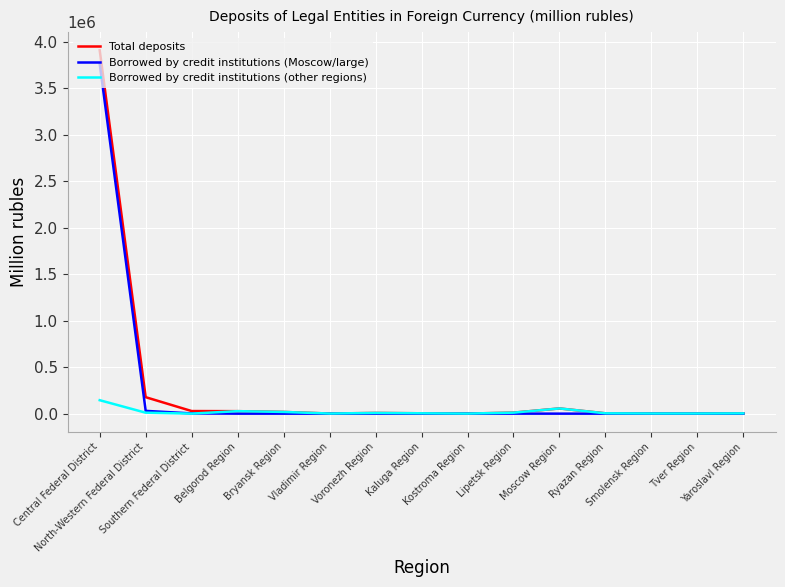

Does the chart display data point markers on the line(s)?

No